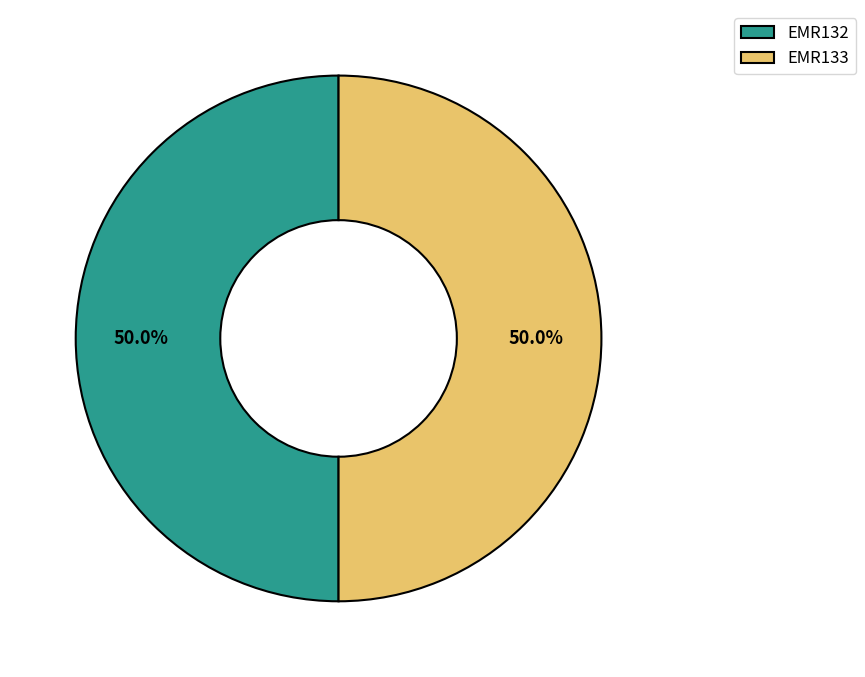

Approximately how many times larger is the value at EMR132 compared to EMR133?

1.0